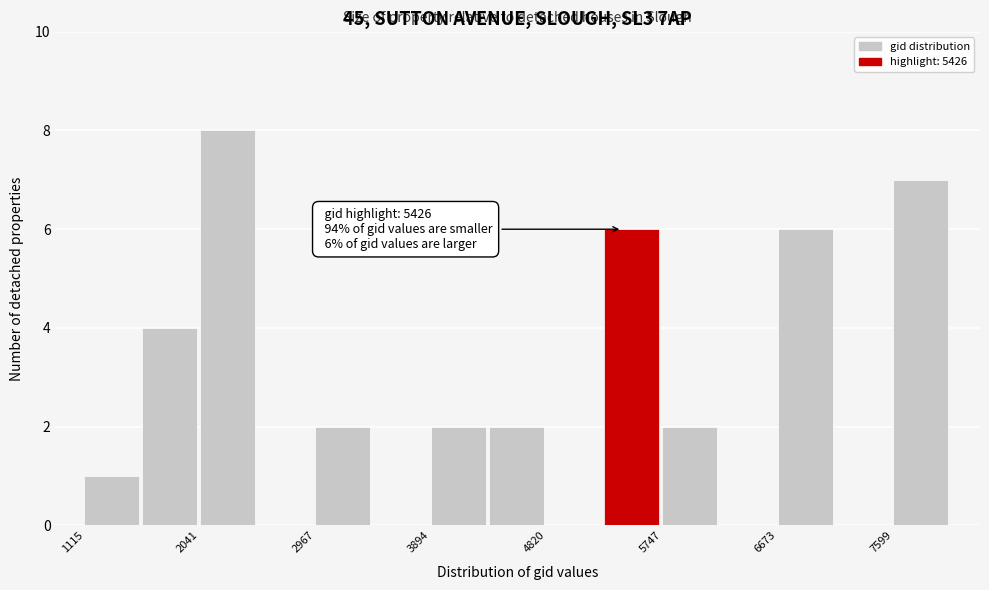

Over which range of the x-axis is the bar tallest?

2000 to 2500